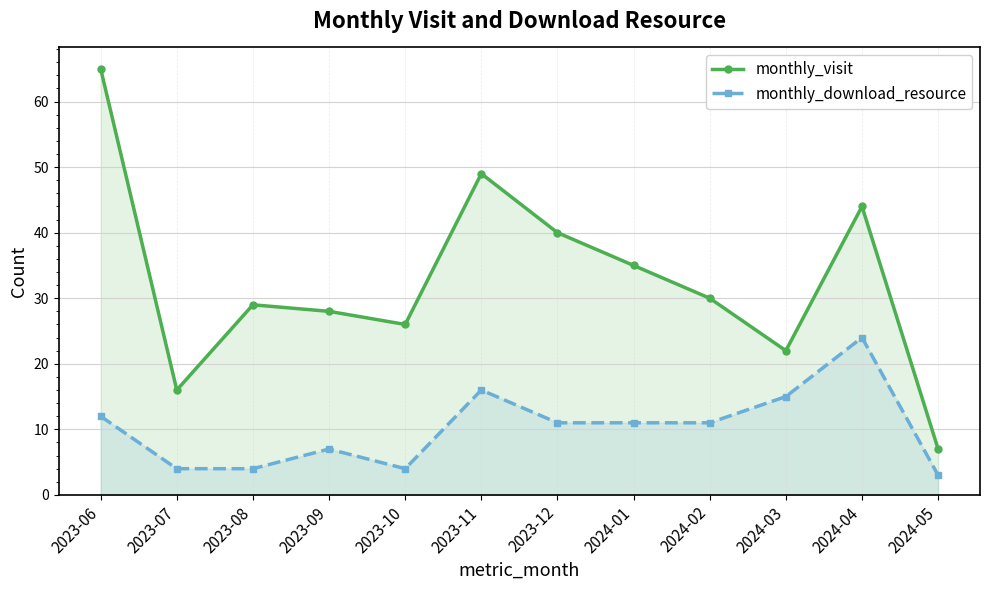

Reading left to right, list all the values displayed in this chart.

monthly_visit: 2023-06=65	2023-07=16	2023-08=29	2023-09=28	2023-10=26	2023-11=49	2023-12=40	2024-01=35	2024-02=30	2024-03=22	2024-04=44	2024-05=7
monthly_download_resource: 2023-06=12	2023-07=4	2023-08=4	2023-09=7	2023-10=4	2023-11=16	2023-12=11	2024-01=11	2024-02=11	2024-03=15	2024-04=24	2024-05=3